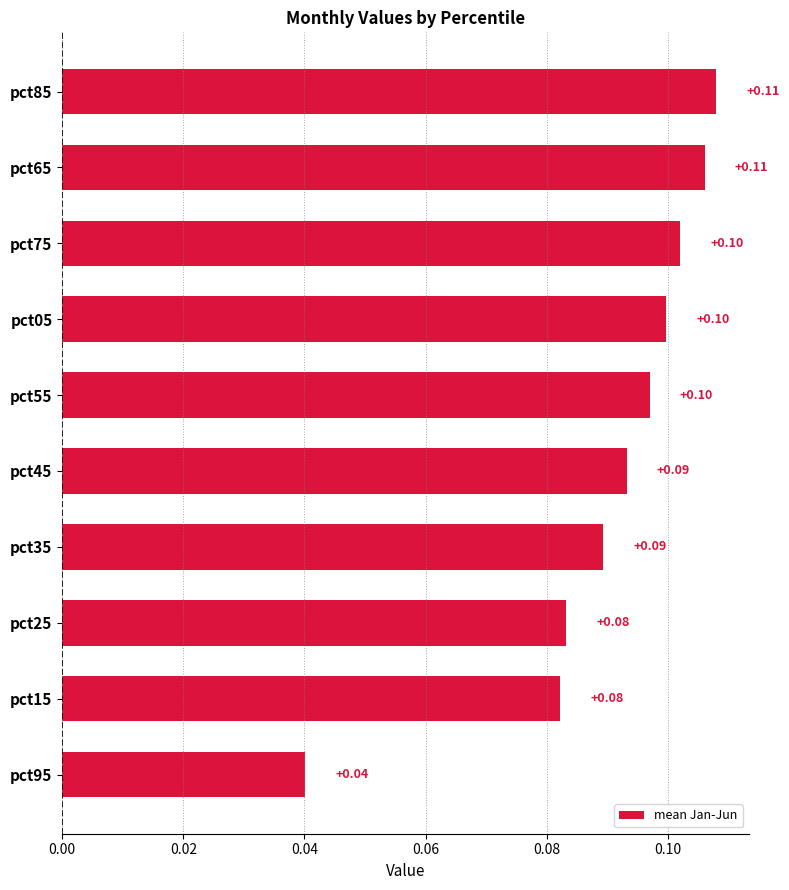

Between pct15 and pct05, which is larger?

pct05